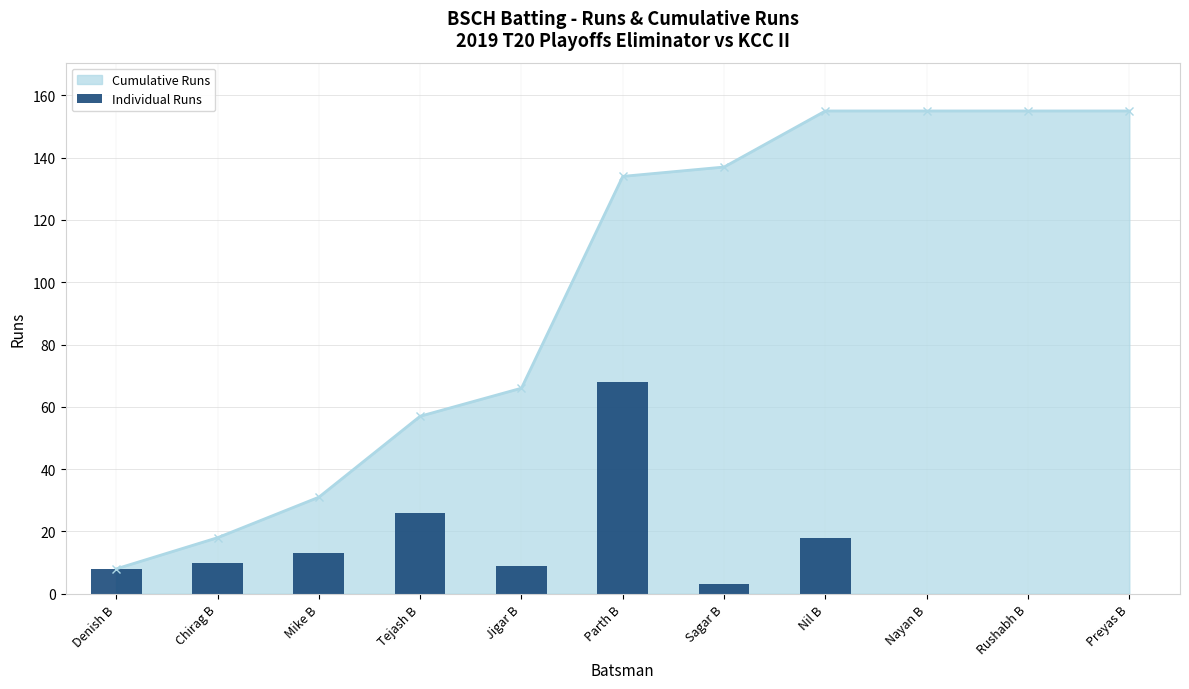

At which label does Cumulative Runs reach its minimum?

Denish B